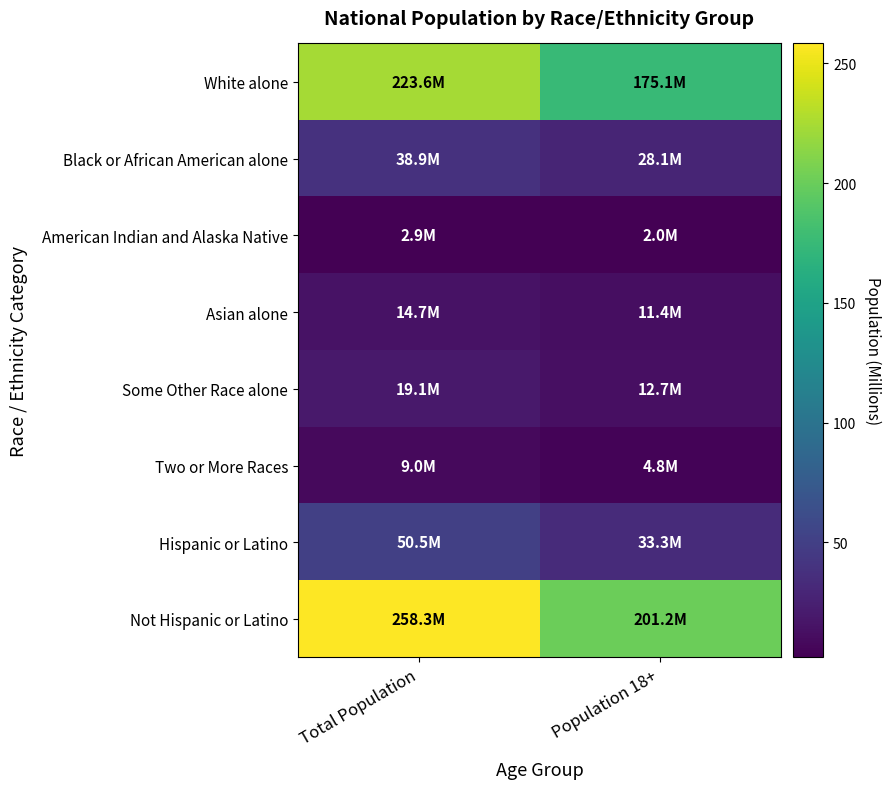

At which category is the sum across all series the highest?

Total Population